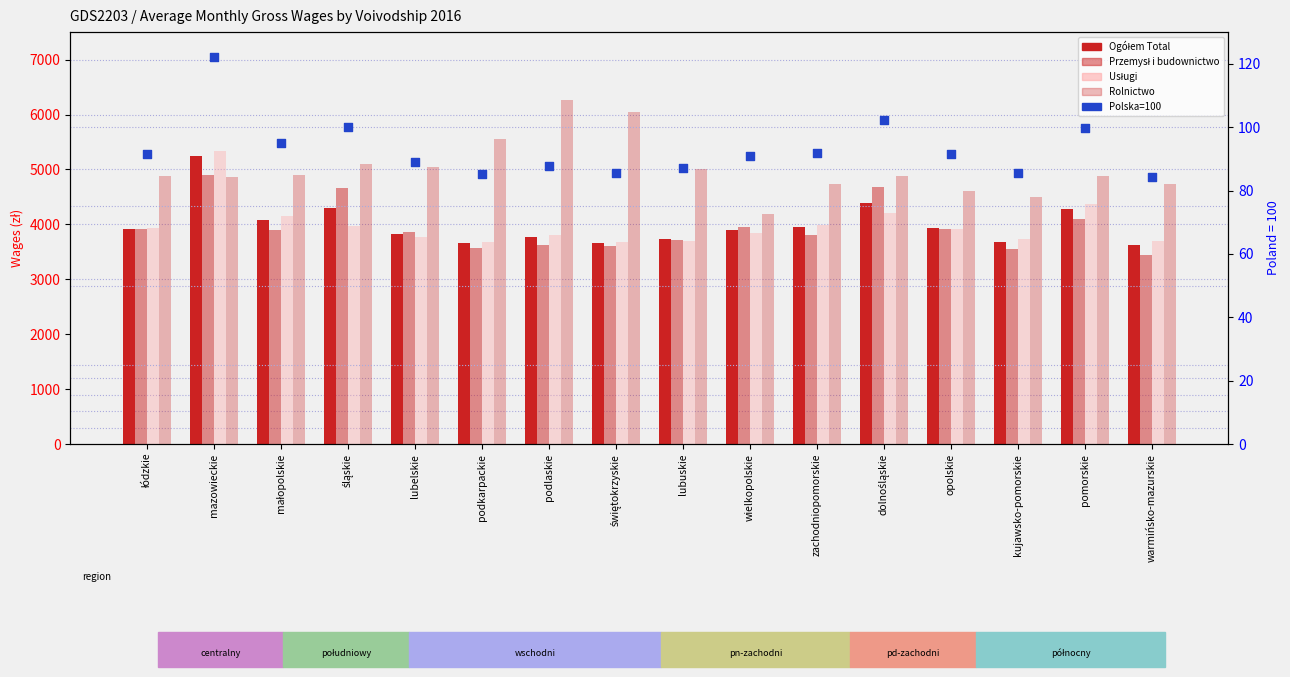

Which series has the largest total across all categories?

Rolnictwo (zł)